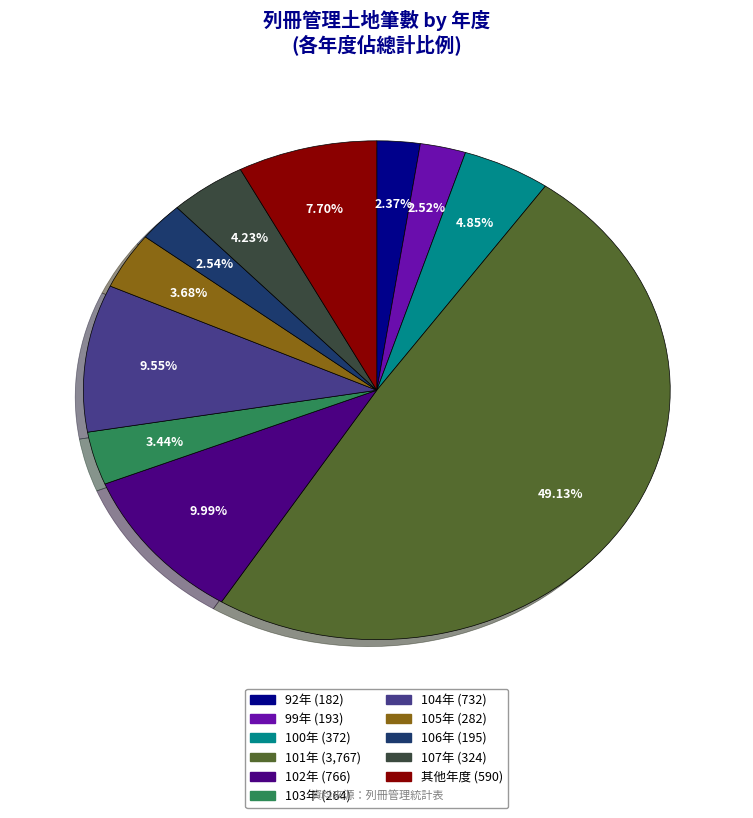

To the nearest percent, what is the difference between the largest and smallest slice percentages?

47%